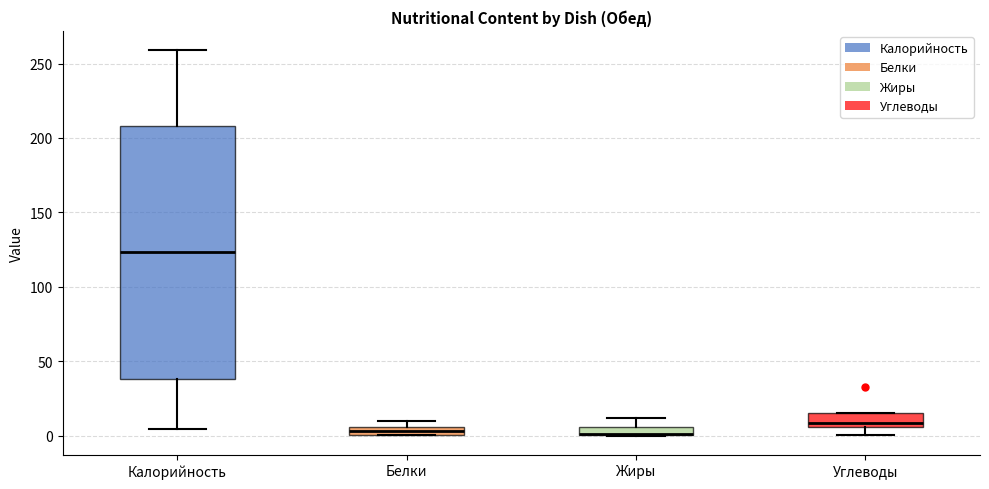

Where does the upper whisker of the box for Калорийность end on the y-axis? The values are not printed on the chart, so give them approximately, as read against the axis.

260